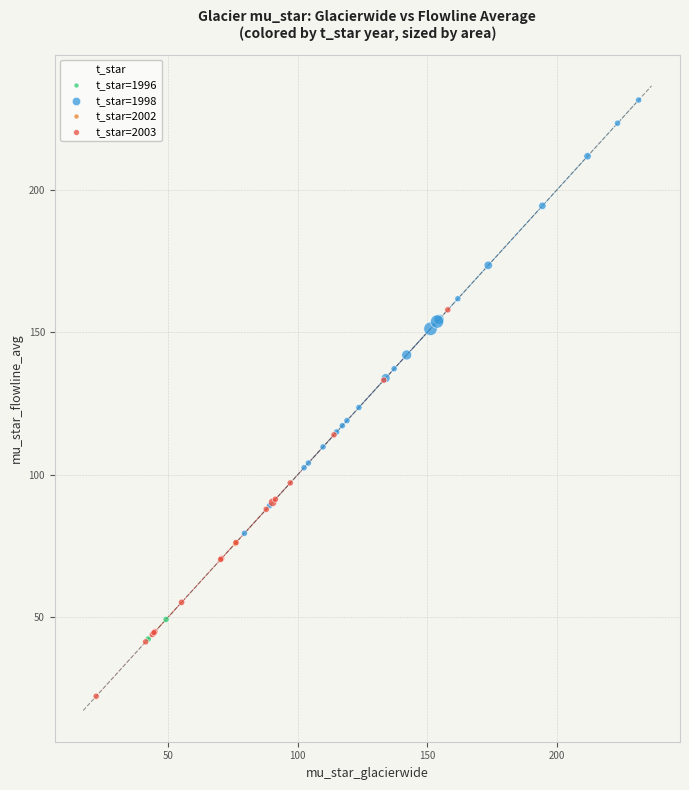

Which series reaches the minimum Y coordinate?

t_star=2003